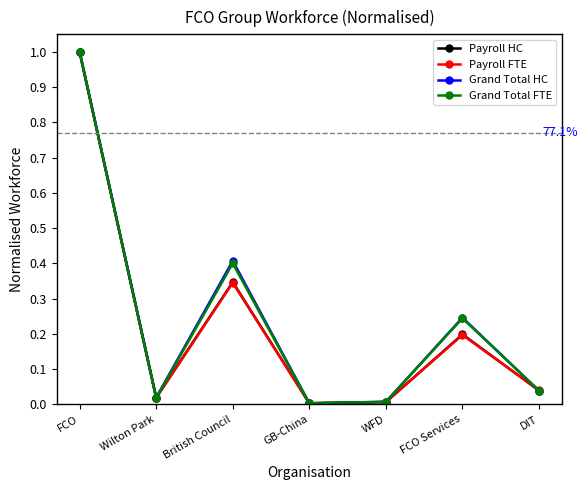

The value of Grand Total FTE at DIT is 0.0. True or false?

True